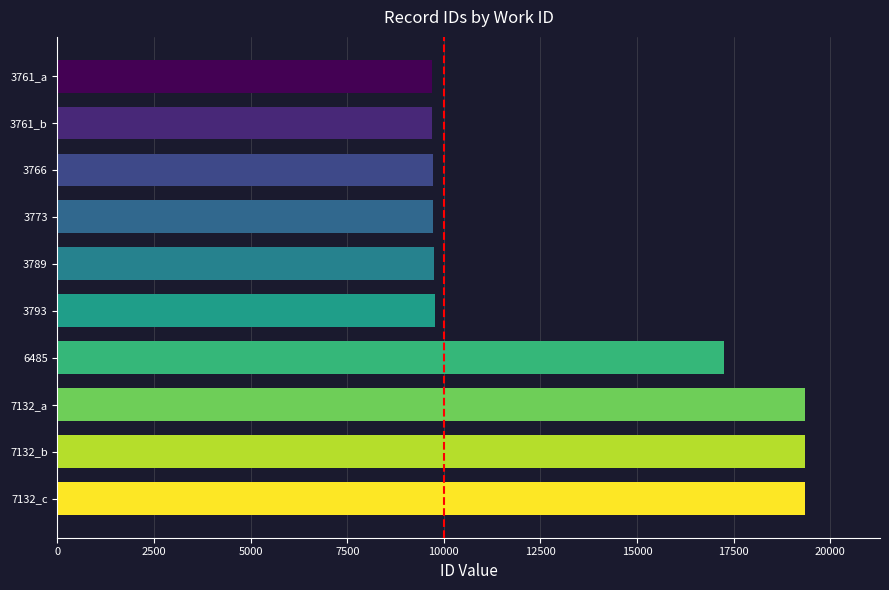

What is the maximum value shown in the chart?

19353